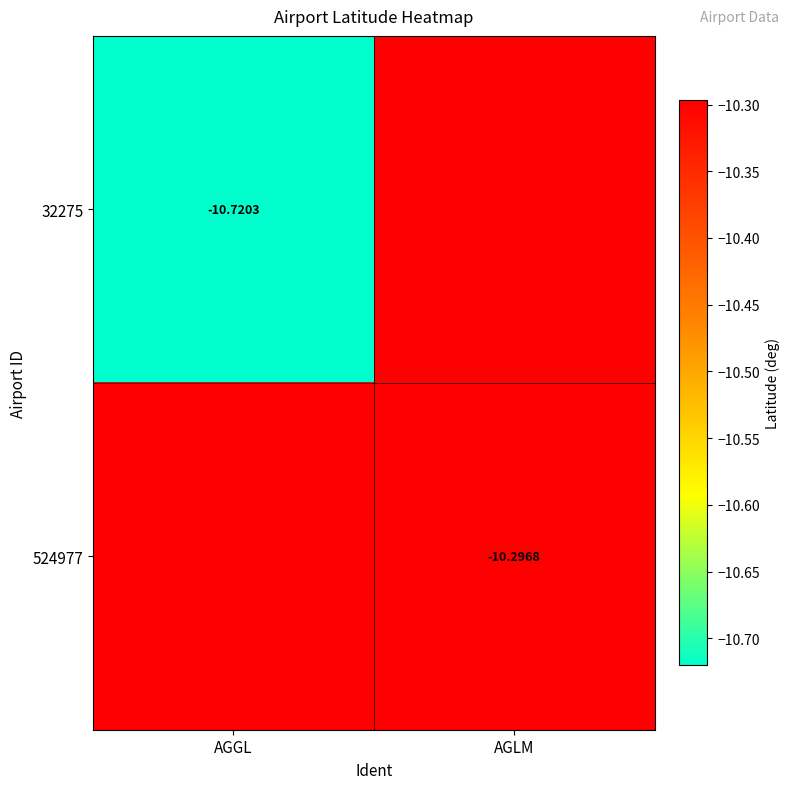

Is it true that 32275 equals -10.7 at AGGL?

True